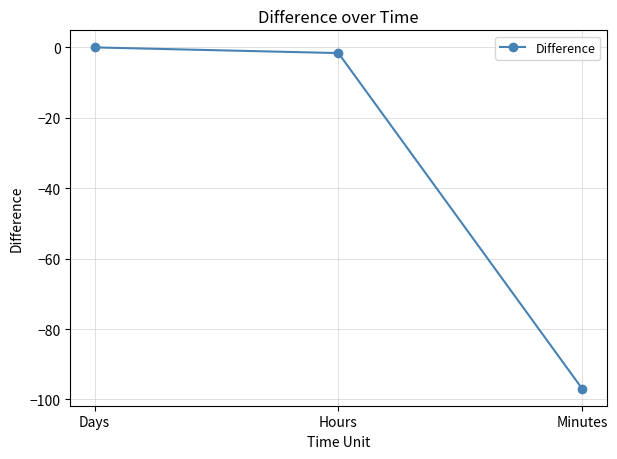

Reading left to right, transcribe all the data shown in this chart.

Days=0.0	Hours=-1.6	Minutes=-96.9